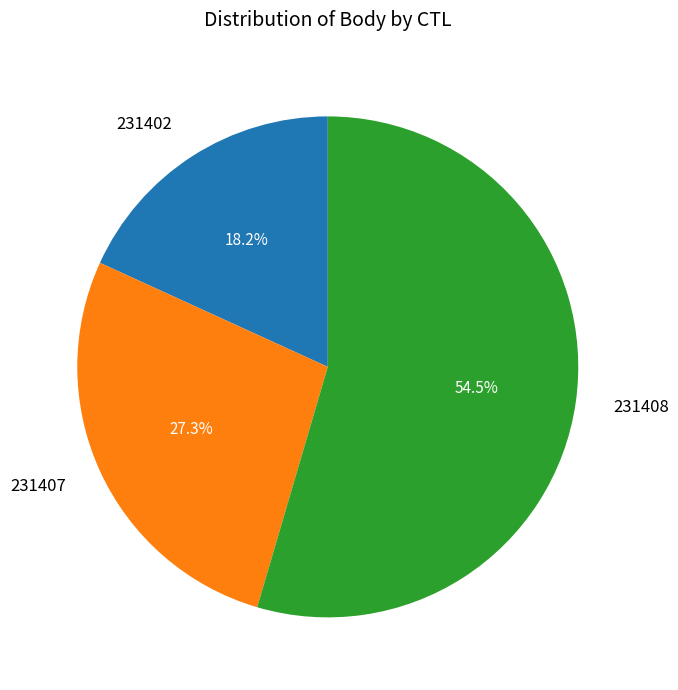

The 231407 slice represents 27% of the pie. True or false?

True